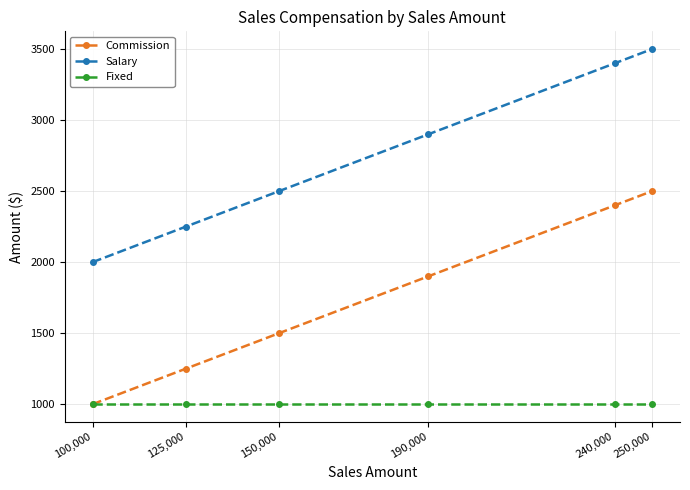

Is it true that Commission equals 3902 at 240,000?

False